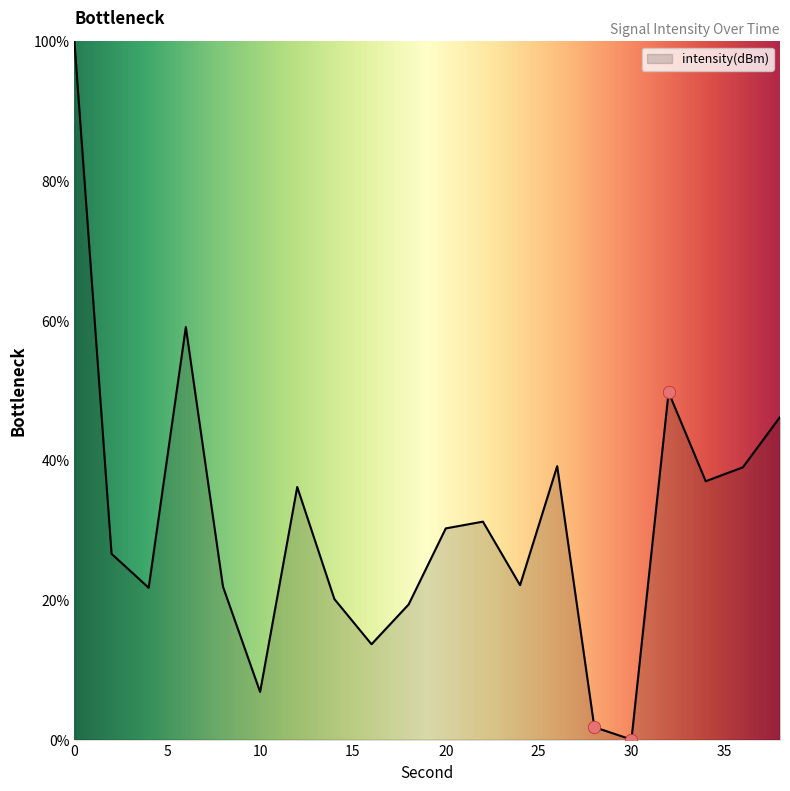

What is the difference between the maximum and minimum values?

100.0